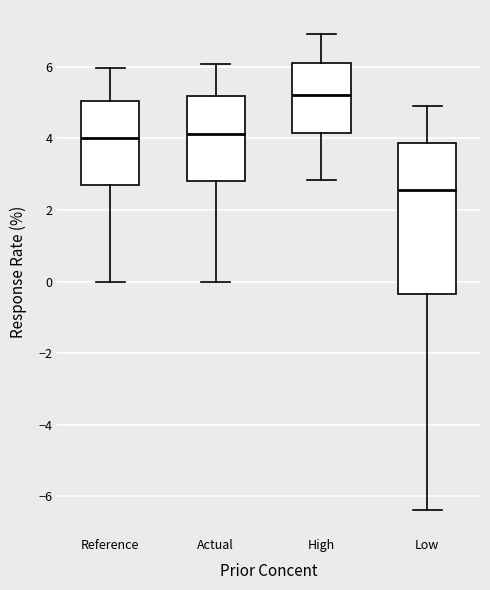

Reading left to right, transcribe this box plot: for each box, give where its median line is, the range the box spans, and where its two whiskers end, as read against the y-axis. The values are not printed on the chart, so give them approximately, as read against the axis.

Reference: median 4.0, box 2.6 to 5.0, whiskers 0.0 to 6.0
Actual: median 4.2, box 2.8 to 5.2, whiskers 0.0 to 6.0
High: median 5.2, box 4.2 to 6.2, whiskers 2.8 to 7.0
Low: median 2.6, box -0.4 to 3.8, whiskers -6.4 to 5.0